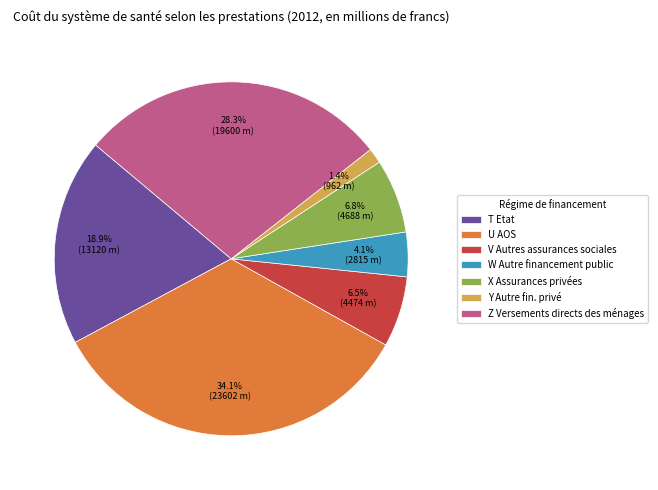

Is there a majority slice in this chart?

No